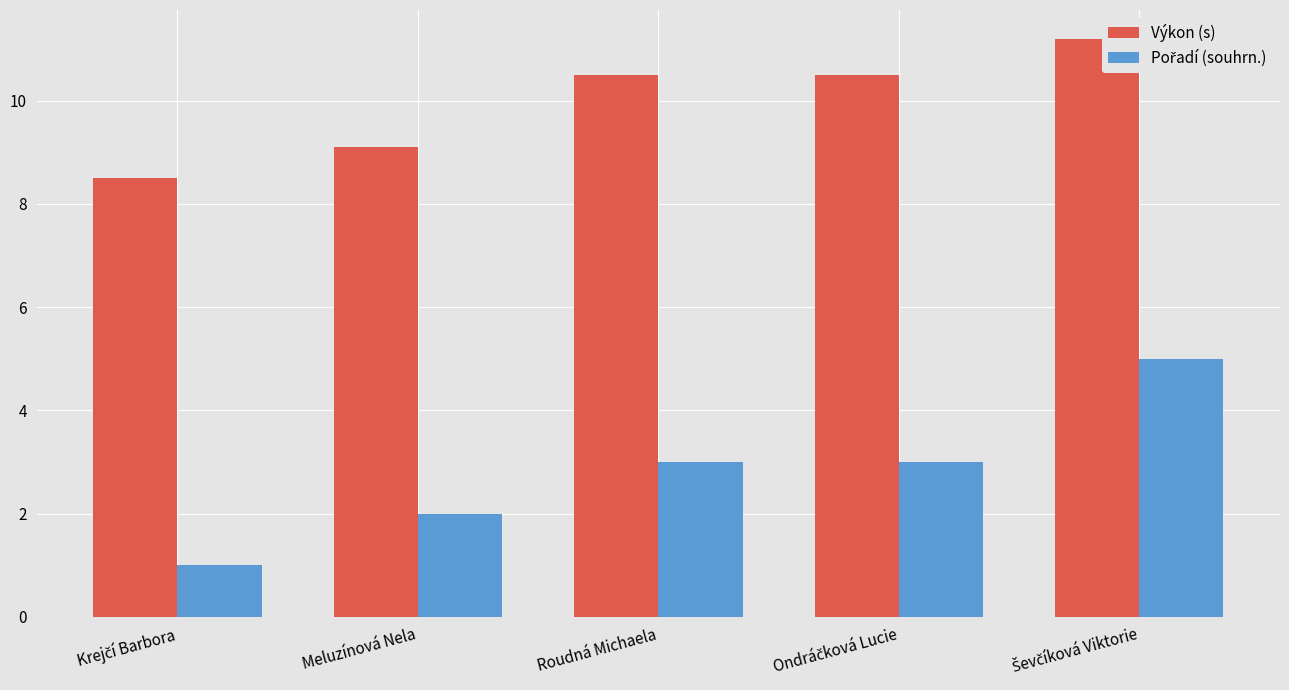

True or false: Pořadí (souhrn.) has a value of 7.8 at Ševčíková Viktorie.

False